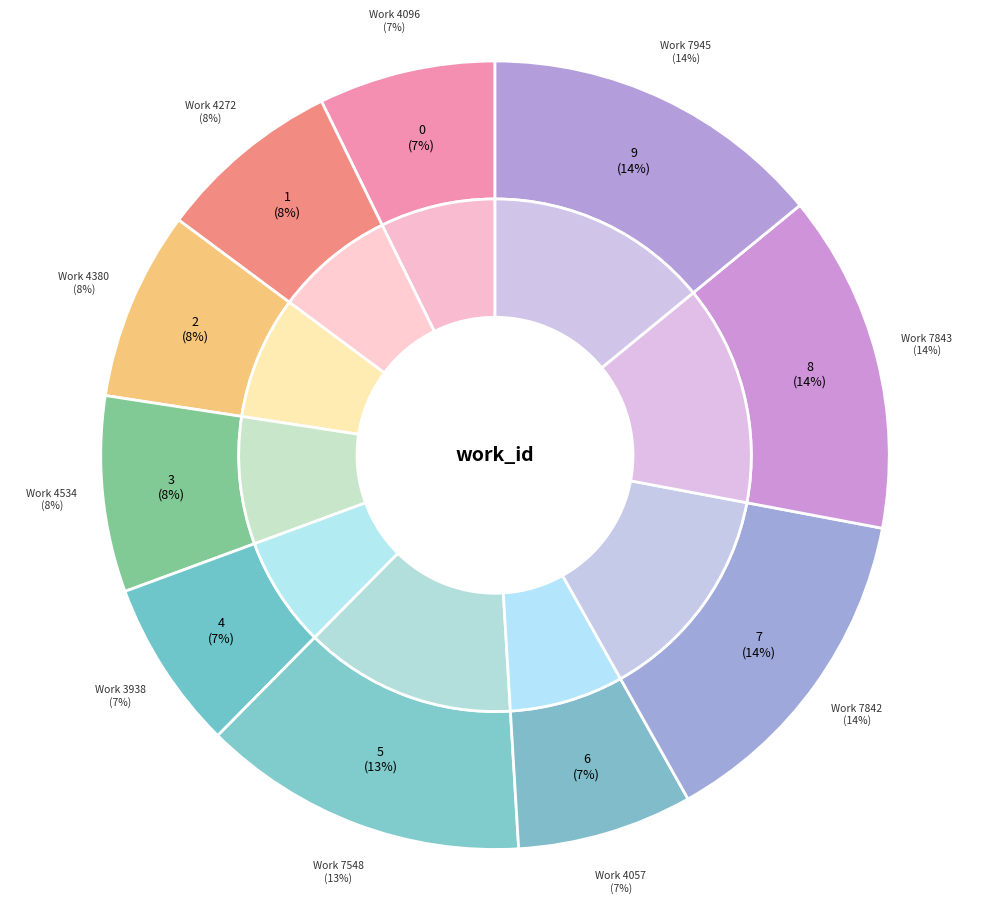

Rank the categories by value from lowest to highest.

Work 3938, Work 4057, Work 4096, Work 4272, Work 4380, Work 4534, Work 7548, Work 7842, Work 7843, Work 7945